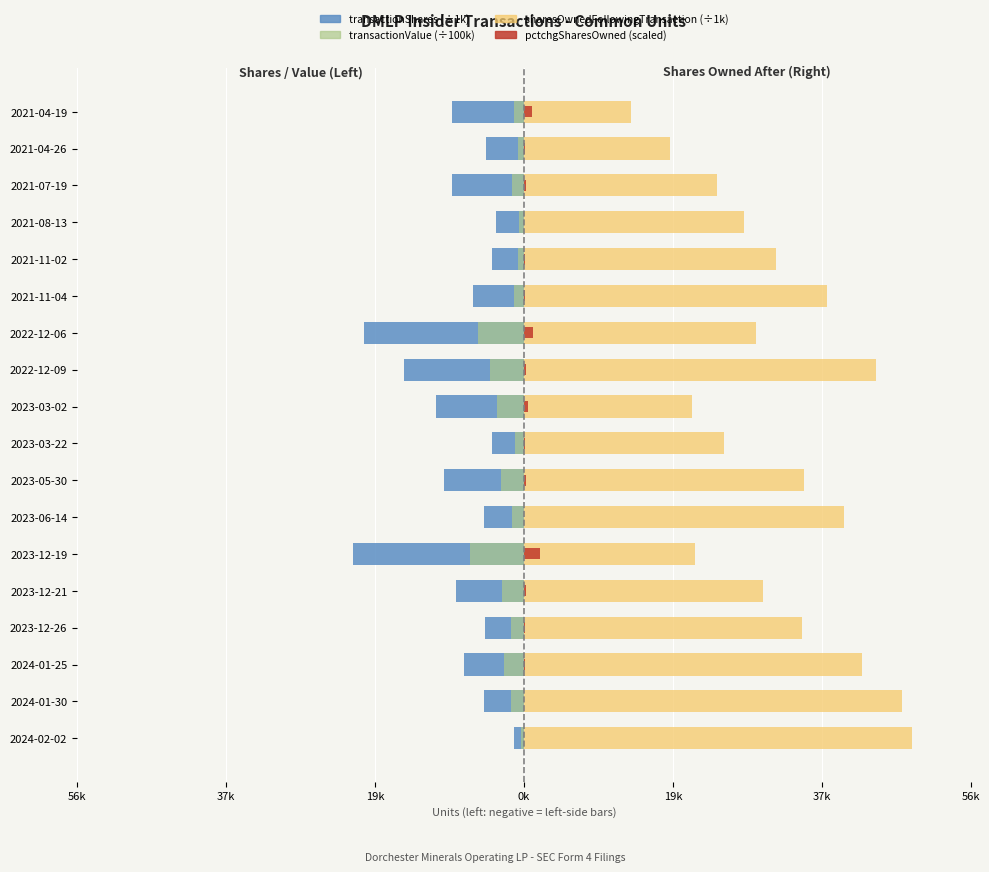

The transactionValue (÷100k) series shows -2.5 at 2021-07-19. True or false?

False